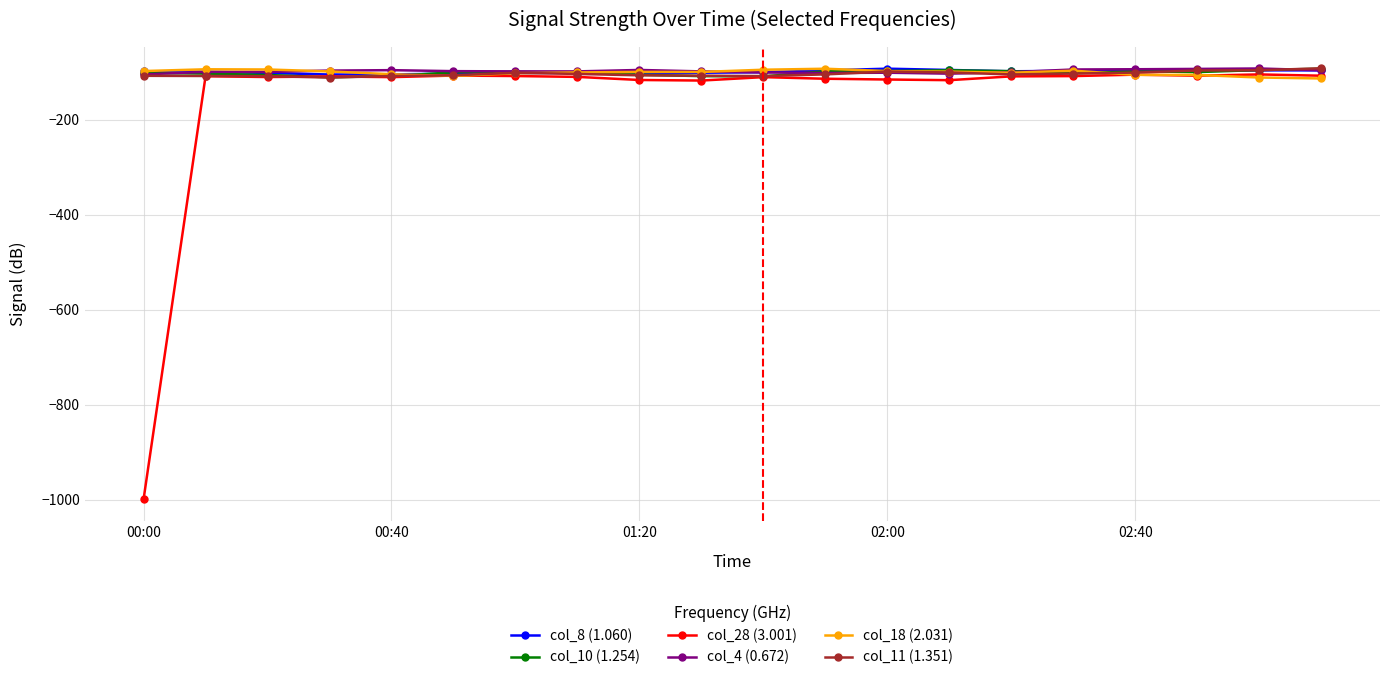

What is the difference between the maximum and minimum values in the col_10 (1.254) series?

18.0